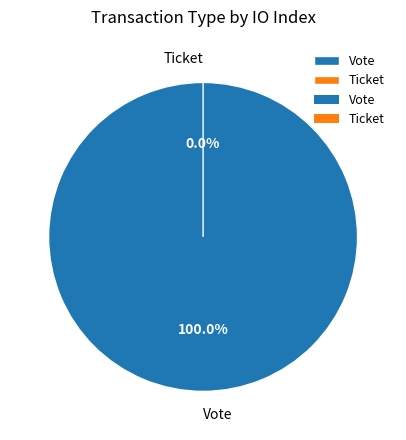

The Ticket slice represents 0% of the pie. True or false?

True